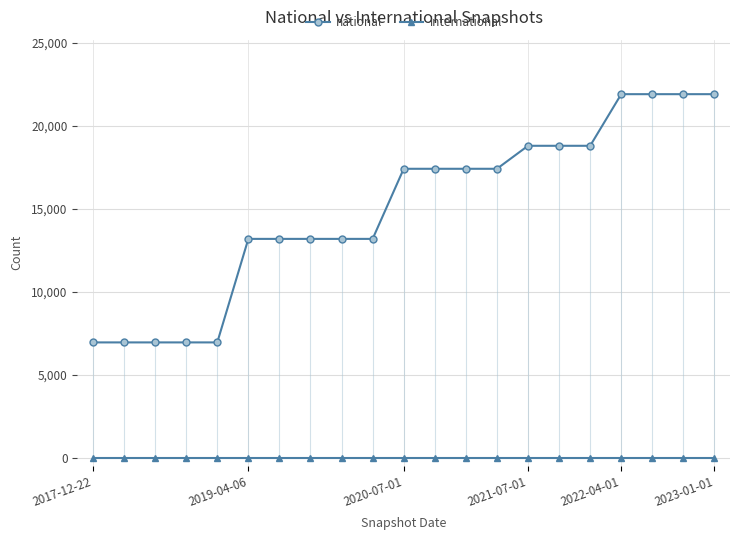

Count the number of categories in the chart.

21